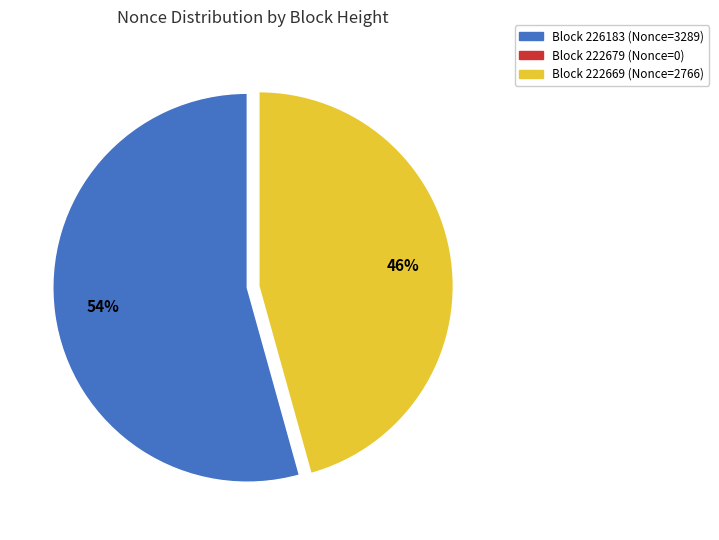

Which has a higher value, Block 226183 (Nonce=3289) or Block 222669 (Nonce=2766)?

Block 226183 (Nonce=3289)